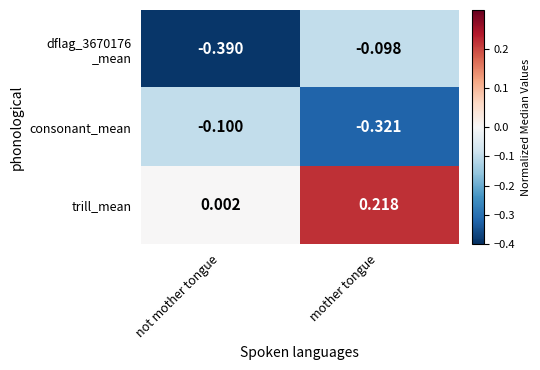

Which series has the largest total across all categories?

trill_mean